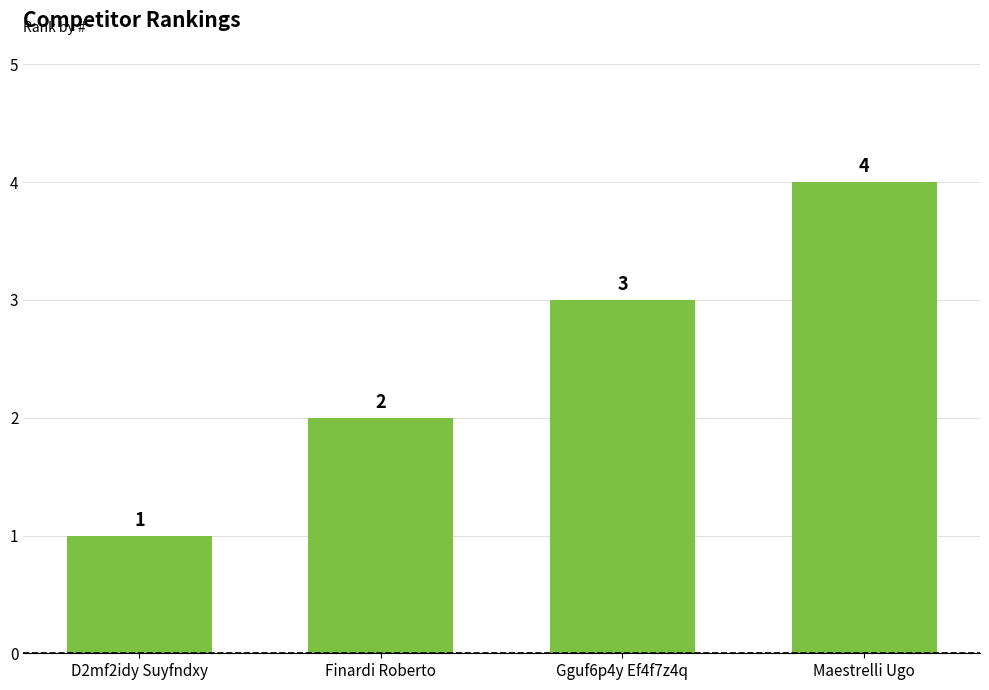

At which label is the value closest to 2?

Finardi Roberto